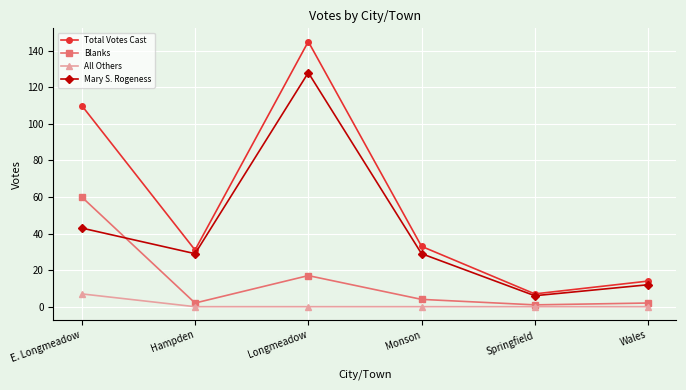

What is the greatest value displayed?

145